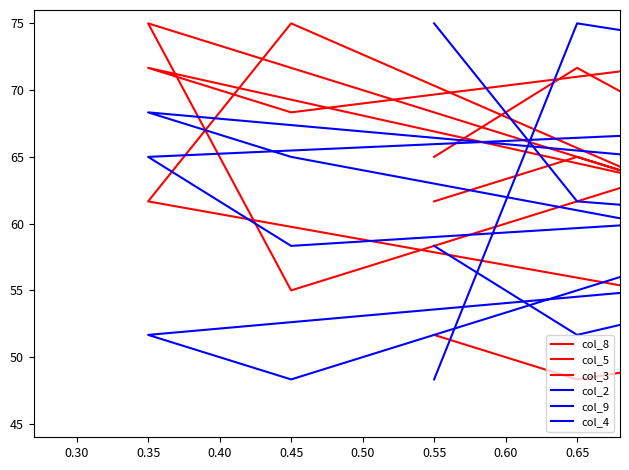

What is the value of the col_8 point at the 9th from the left?

65.0